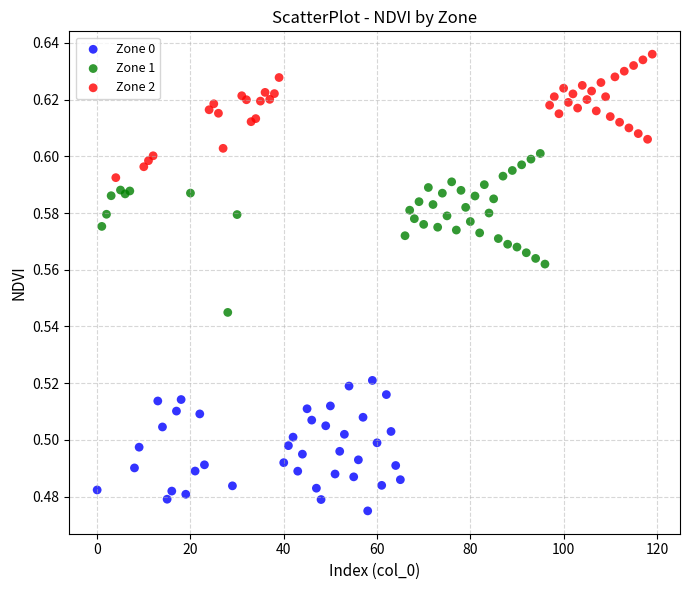

What are all the series names shown in the legend?

Zone 0, Zone 1, Zone 2